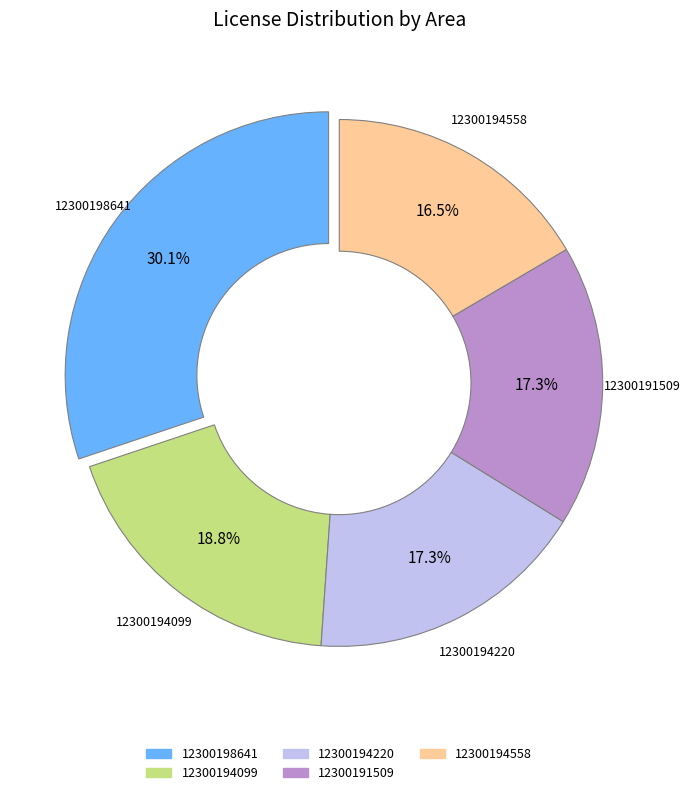

What is the largest slice in the pie chart?

12300198641